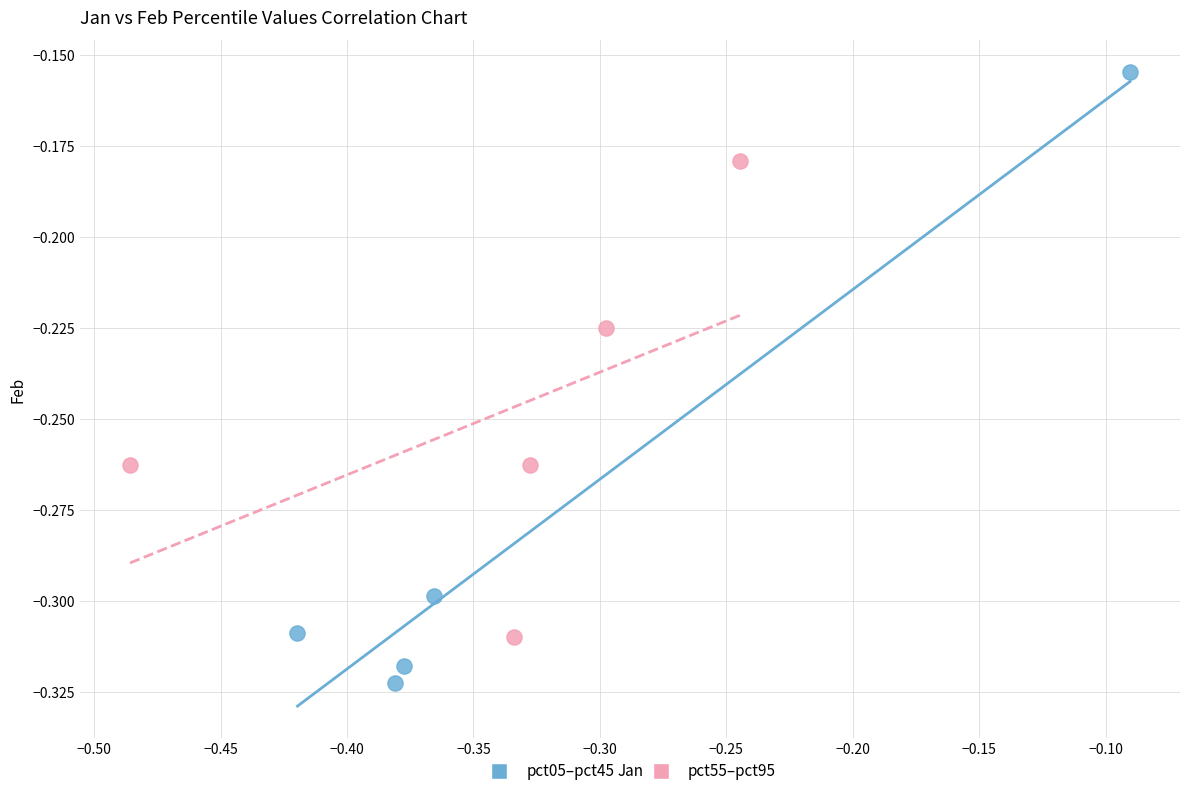

Which series has the largest Y range (max minus min)?

pct05–pct45